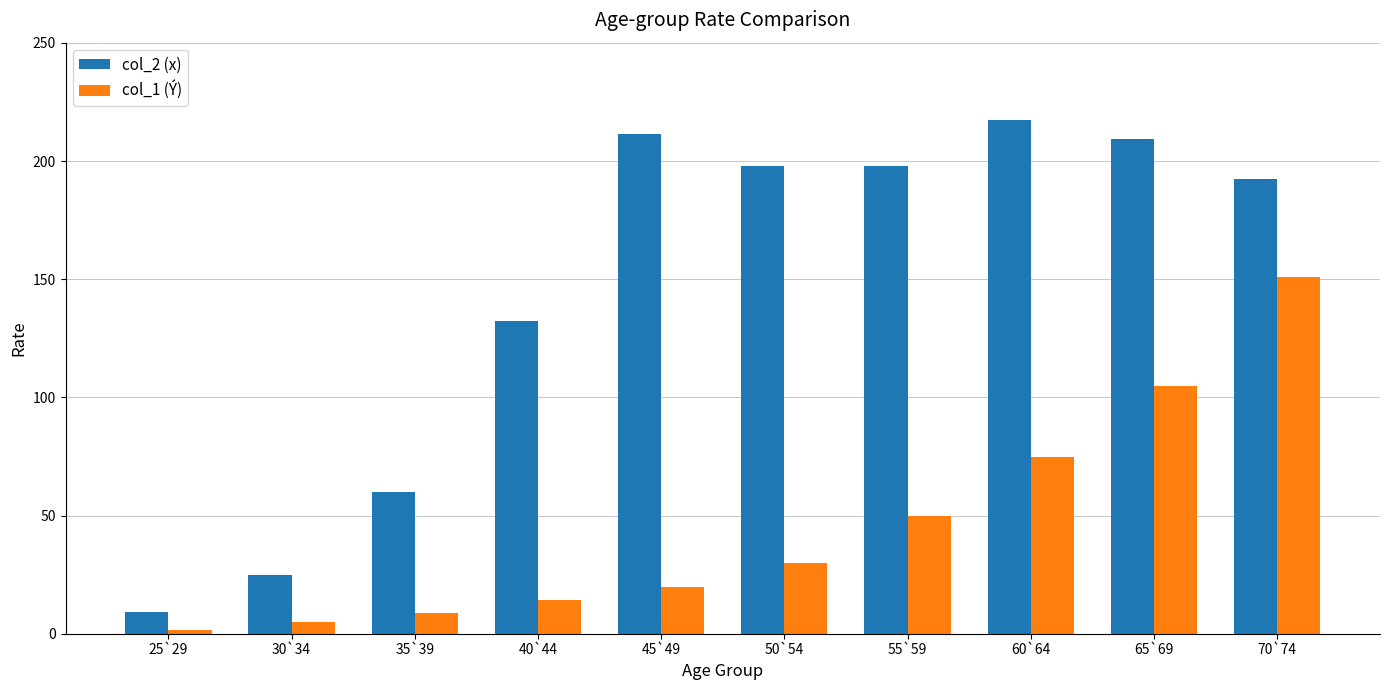

How many series are shown in this chart?

2